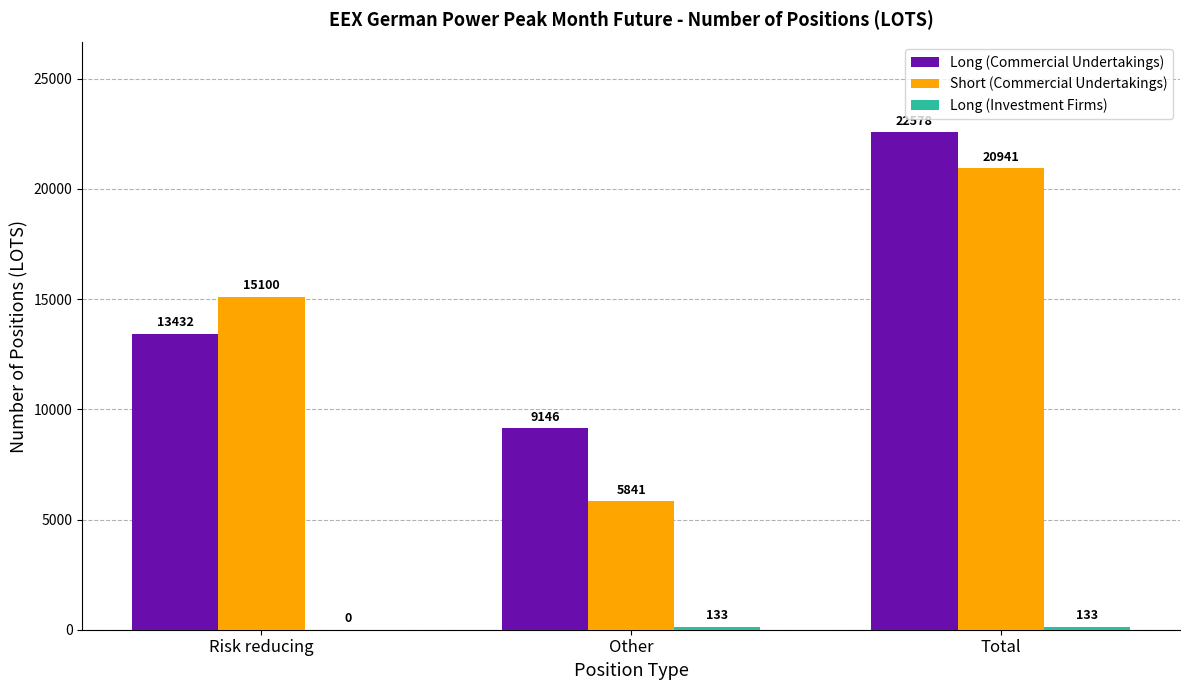

At which category does the chart reach its peak across all series?

Total